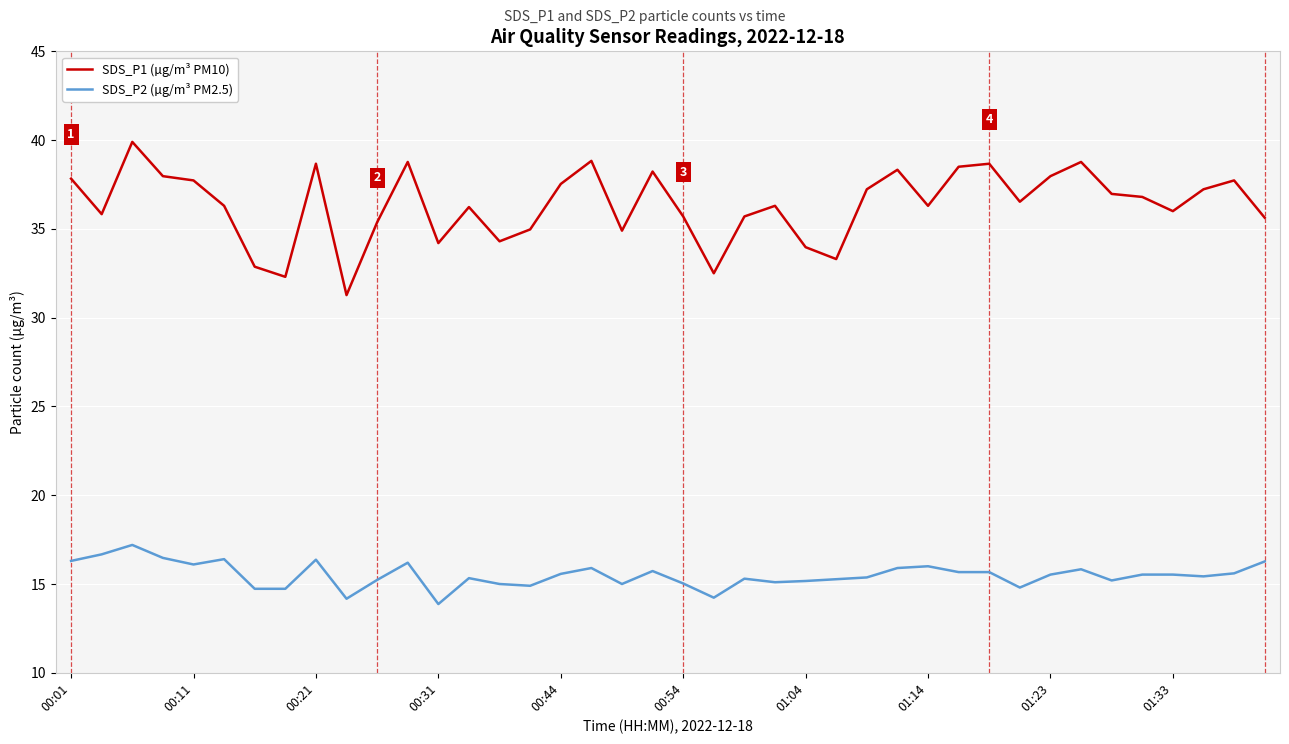

What is the greatest value displayed?

39.9